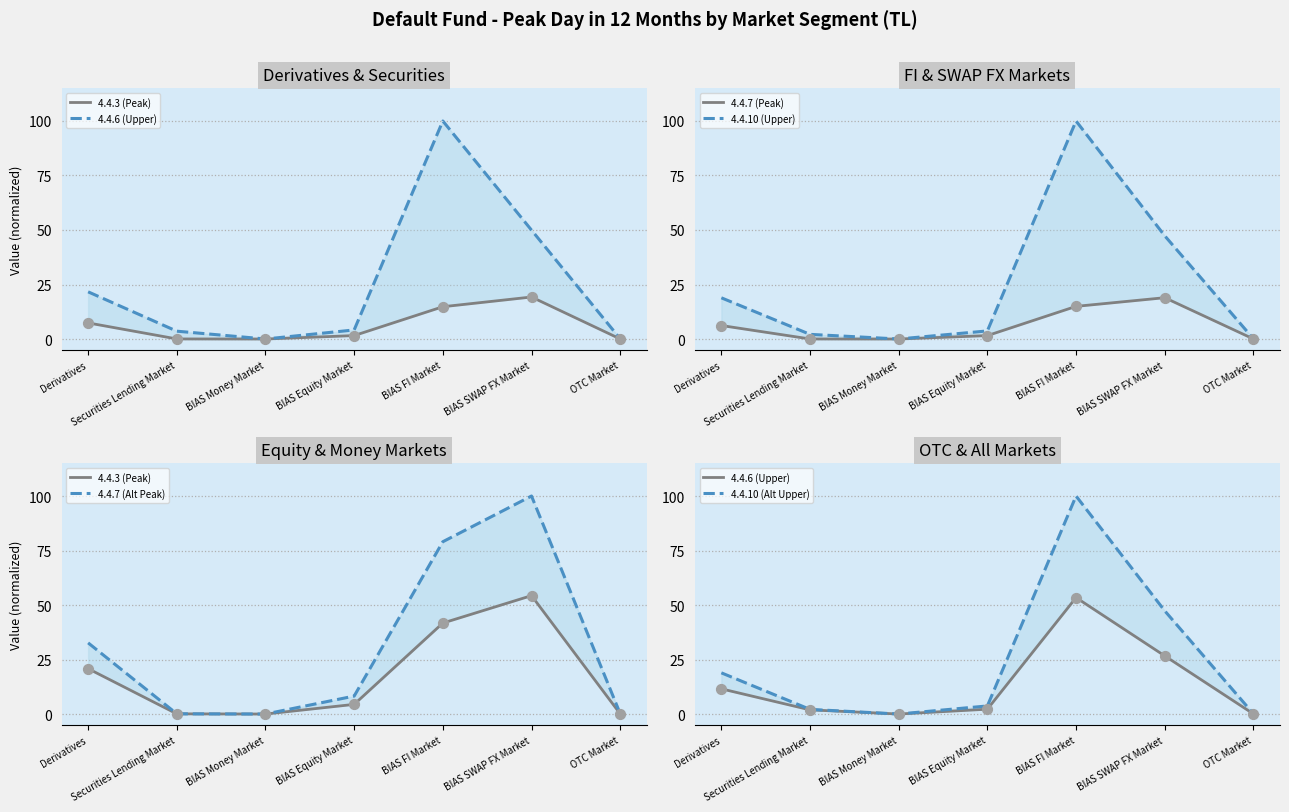

Which series contains the lowest Y value?

4.4.3 (Peak)